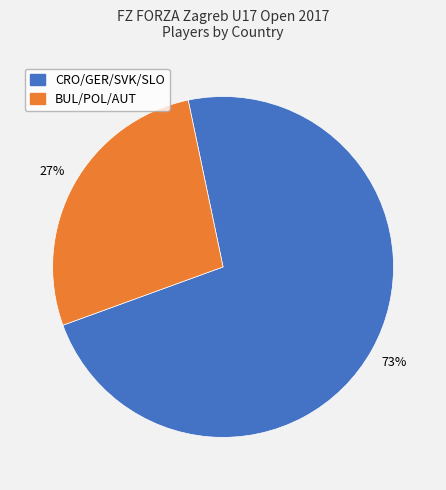

Is there a majority slice in this chart?

Yes